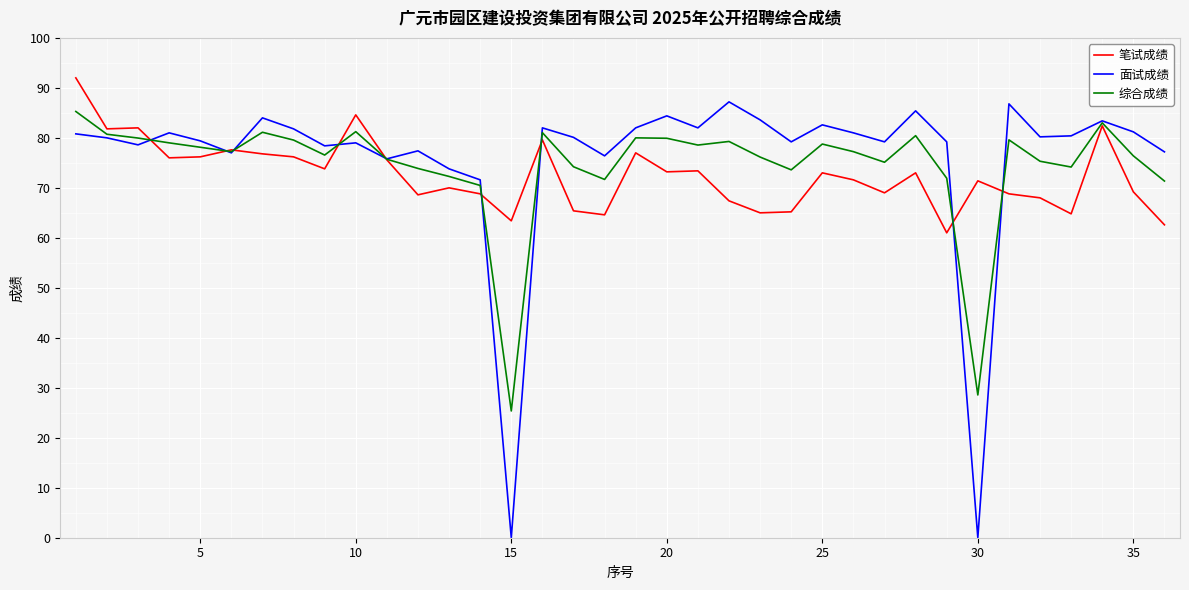

After their last crossing, which series has the higher values: 笔试成绩 or 面试成绩?

面试成绩